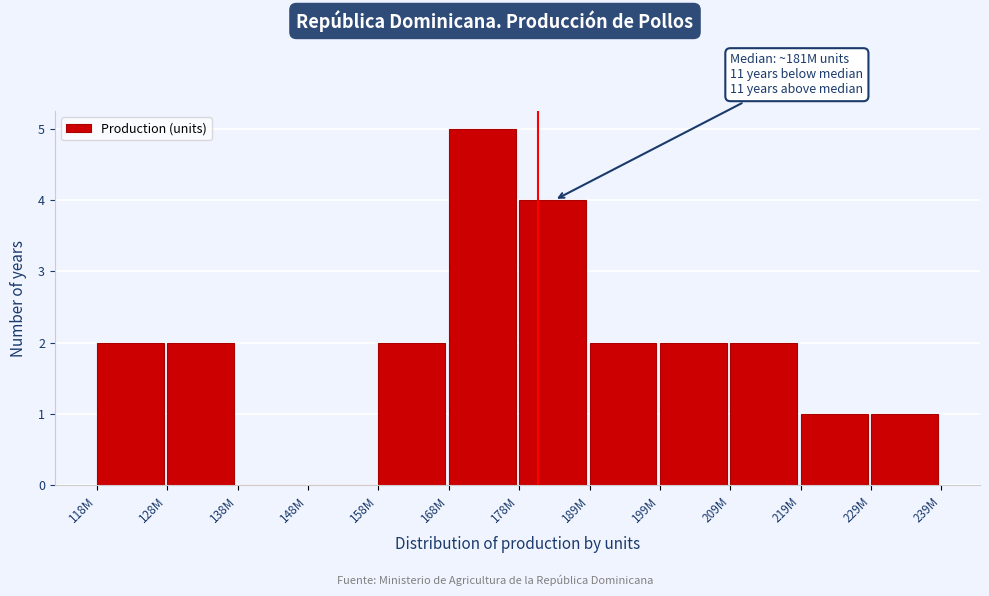

Reading left to right, extract all data points from this chart.

118M=2	128M=2	138M=0	148M=0	158M=2	168M=5	178M=4	189M=2	199M=2	209M=2	219M=1	229M=1